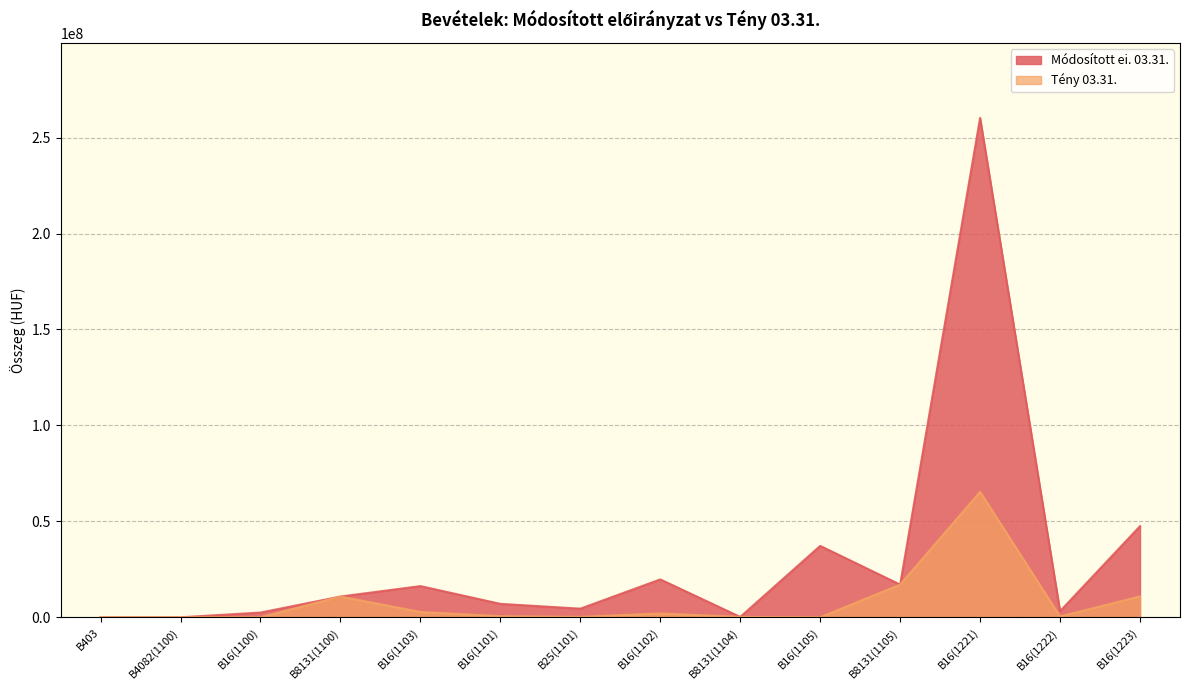

True or false: Tény 03.31. has a value of 109228501 at B16(1221).

False